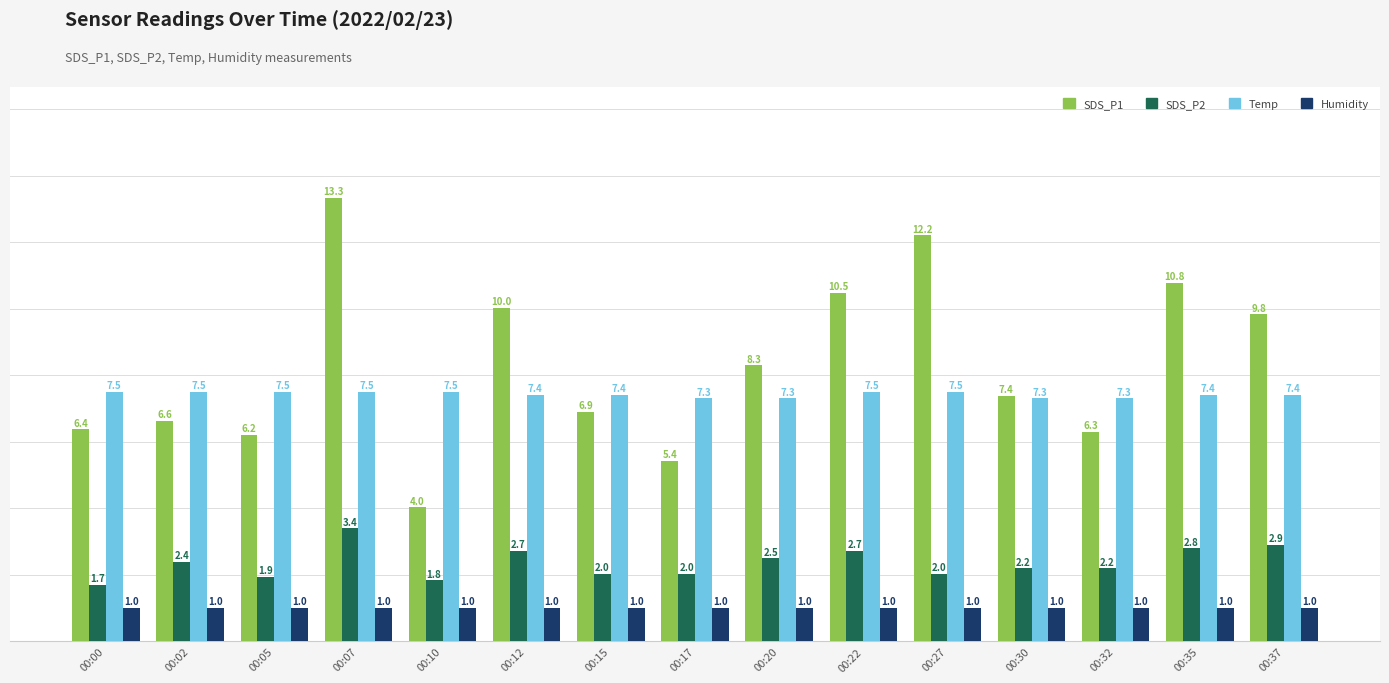

Reading right to left, list all the values displayed in this chart.

SDS_P1: 00:37=9.8	00:35=10.8	00:32=6.3	00:30=7.4	00:27=12.2	00:22=10.5	00:20=8.3	00:17=5.4	00:15=6.9	00:12=10.0	00:10=4.0	00:07=13.3	00:05=6.2	00:02=6.6	00:00=6.4
SDS_P2: 00:37=2.9	00:35=2.8	00:32=2.2	00:30=2.2	00:27=2.0	00:22=2.7	00:20=2.5	00:17=2.0	00:15=2.0	00:12=2.7	00:10=1.8	00:07=3.4	00:05=1.9	00:02=2.4	00:00=1.7
Temp: 00:37=7.4	00:35=7.4	00:32=7.3	00:30=7.3	00:27=7.5	00:22=7.5	00:20=7.3	00:17=7.3	00:15=7.4	00:12=7.4	00:10=7.5	00:07=7.5	00:05=7.5	00:02=7.5	00:00=7.5
Humidity: 00:37=1.0	00:35=1.0	00:32=1.0	00:30=1.0	00:27=1.0	00:22=1.0	00:20=1.0	00:17=1.0	00:15=1.0	00:12=1.0	00:10=1.0	00:07=1.0	00:05=1.0	00:02=1.0	00:00=1.0